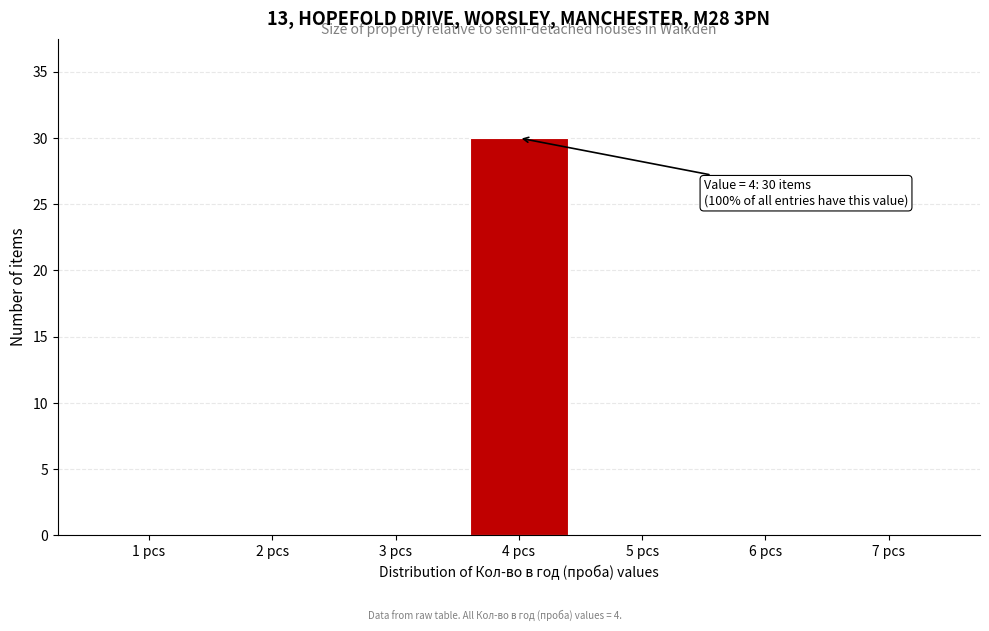

Reading right to left, list all the values displayed in this chart.

7 pcs=0	6 pcs=0	5 pcs=0	4 pcs=30	3 pcs=0	2 pcs=0	1 pcs=0